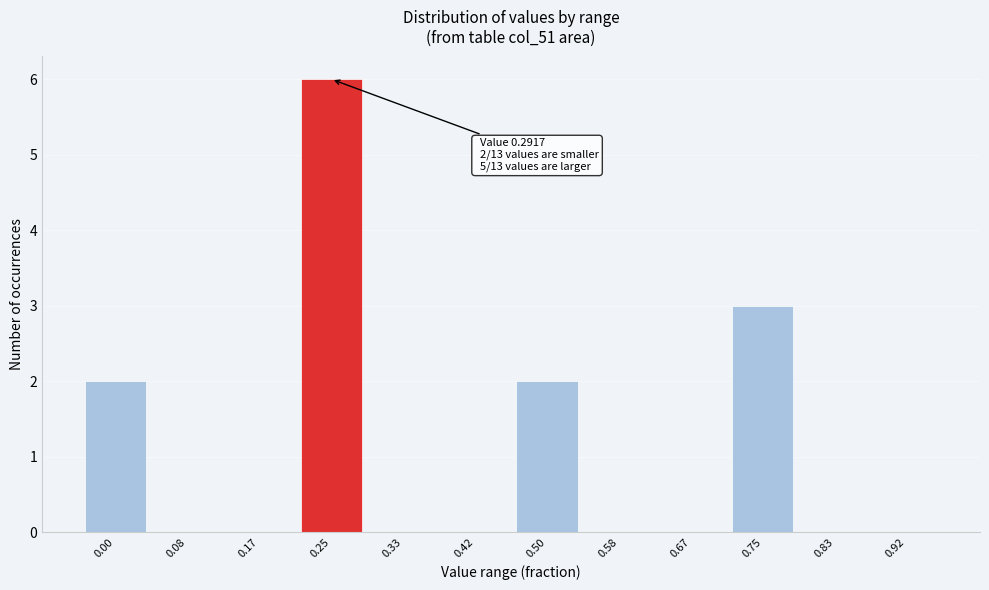

Reading left to right, list all the values displayed in this chart.

0.00=2	0.08=0	0.17=0	0.25=6	0.33=0	0.42=0	0.50=2	0.58=0	0.67=0	0.75=3	0.83=0	0.92=0